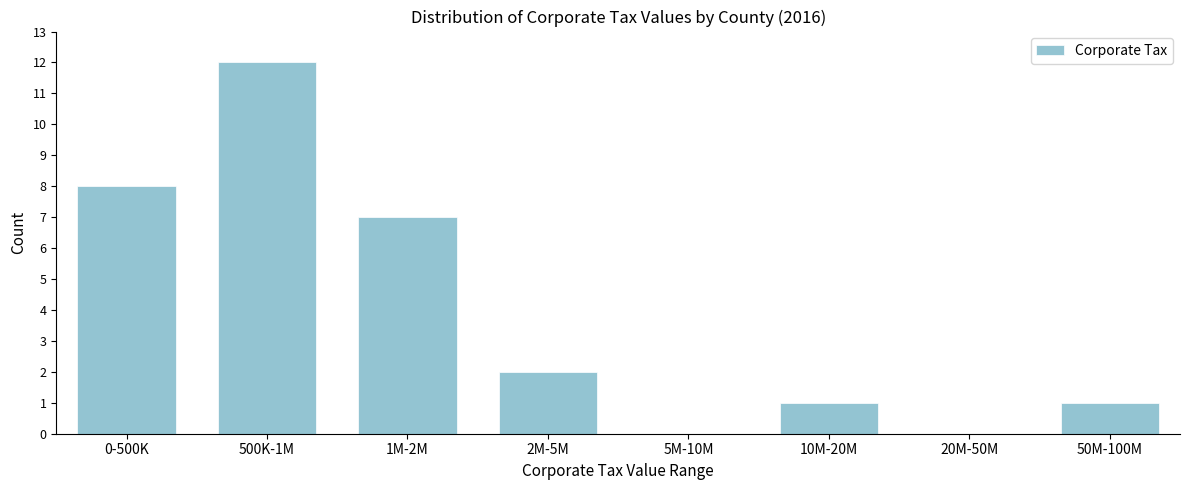

Reading left to right, list all the values displayed in this chart.

0-500K=8	500K-1M=12	1M-2M=7	2M-5M=2	5M-10M=0	10M-20M=1	20M-50M=0	50M-100M=1